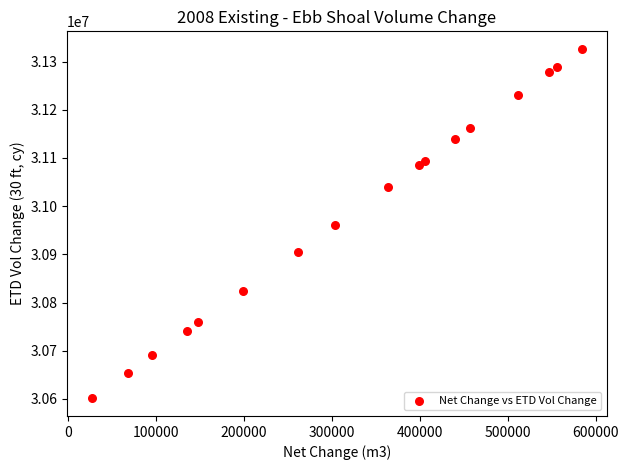

What is the range of X values (max minus min)?

557994.0